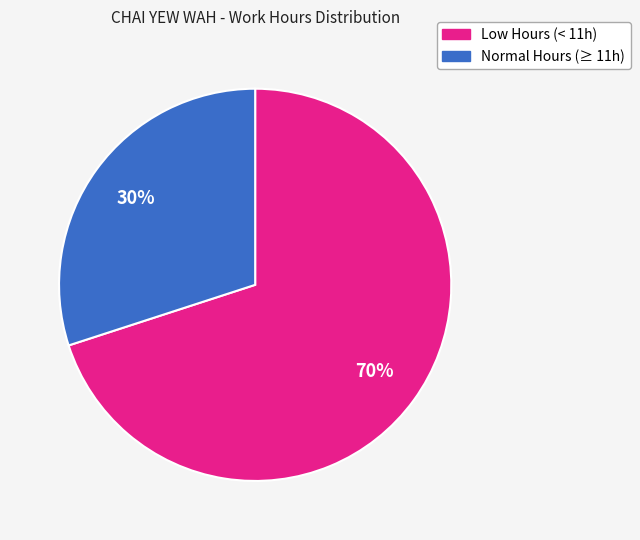

Count the number of slices in the pie.

2